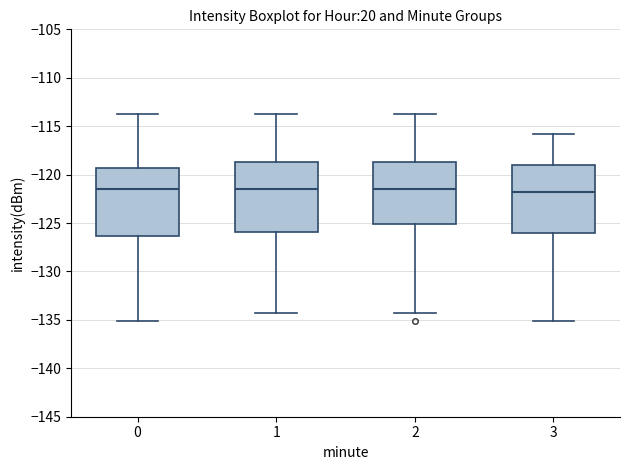

Reading left to right, transcribe this box plot: for each box, give where its median line is, the range the box spans, and where its two whiskers end, as read against the y-axis. The values are not printed on the chart, so give them approximately, as read against the axis.

0: median -121.5, box -126.5 to -119.5, whiskers -135.0 to -114.0
1: median -121.5, box -126.0 to -119.0, whiskers -134.5 to -114.0
2: median -121.5, box -125.0 to -119.0, whiskers -134.5 to -114.0
3: median -122.0, box -126.0 to -119.0, whiskers -135.0 to -116.0